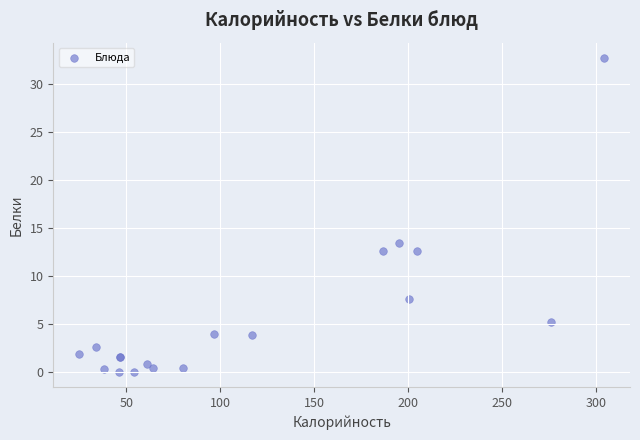

What Y value in the scatter plot is closest to 16?

13.4